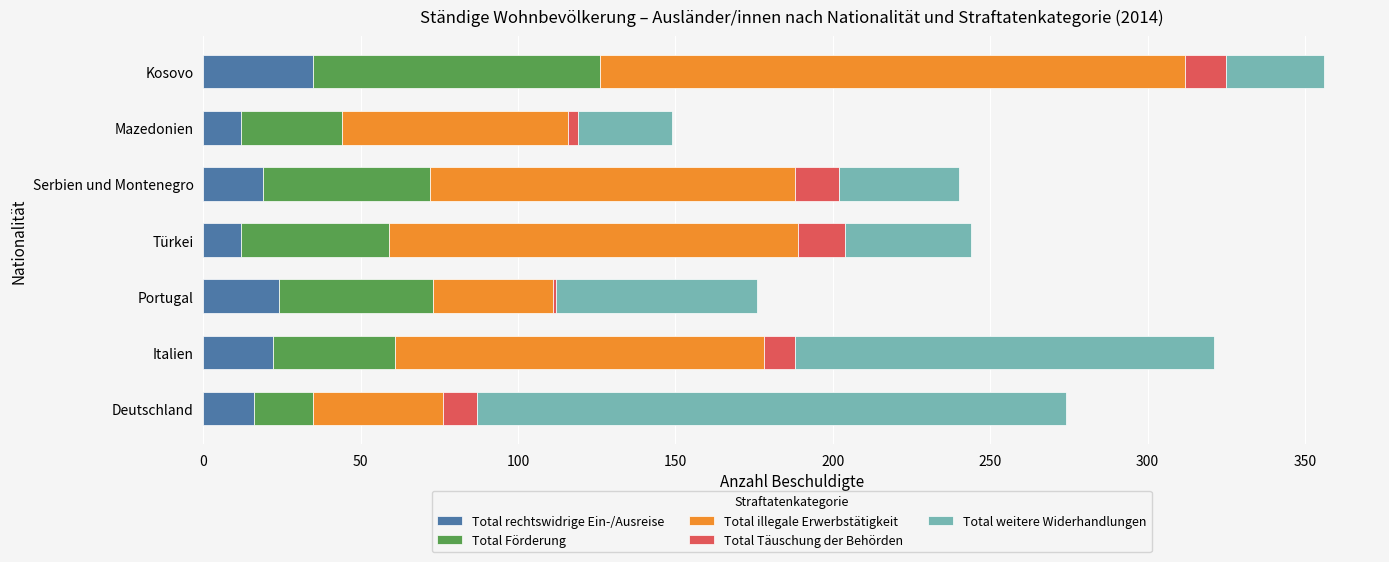

True or false: Total rechtswidrige Ein-/Ausreise has a value of 24 at Portugal.

True